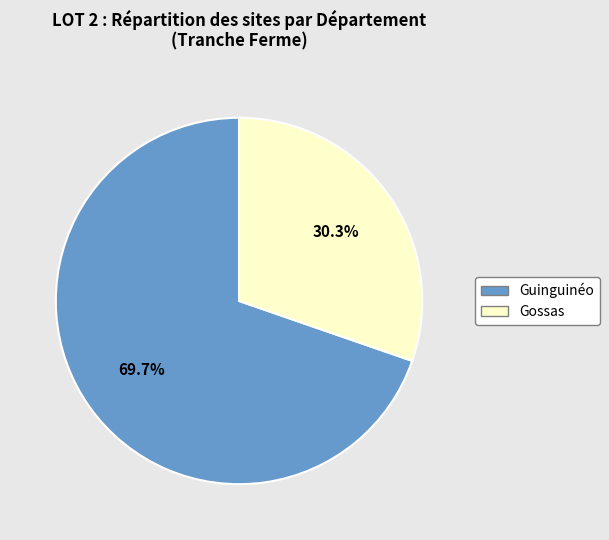

The Gossas slice represents 30% of the pie. True or false?

True